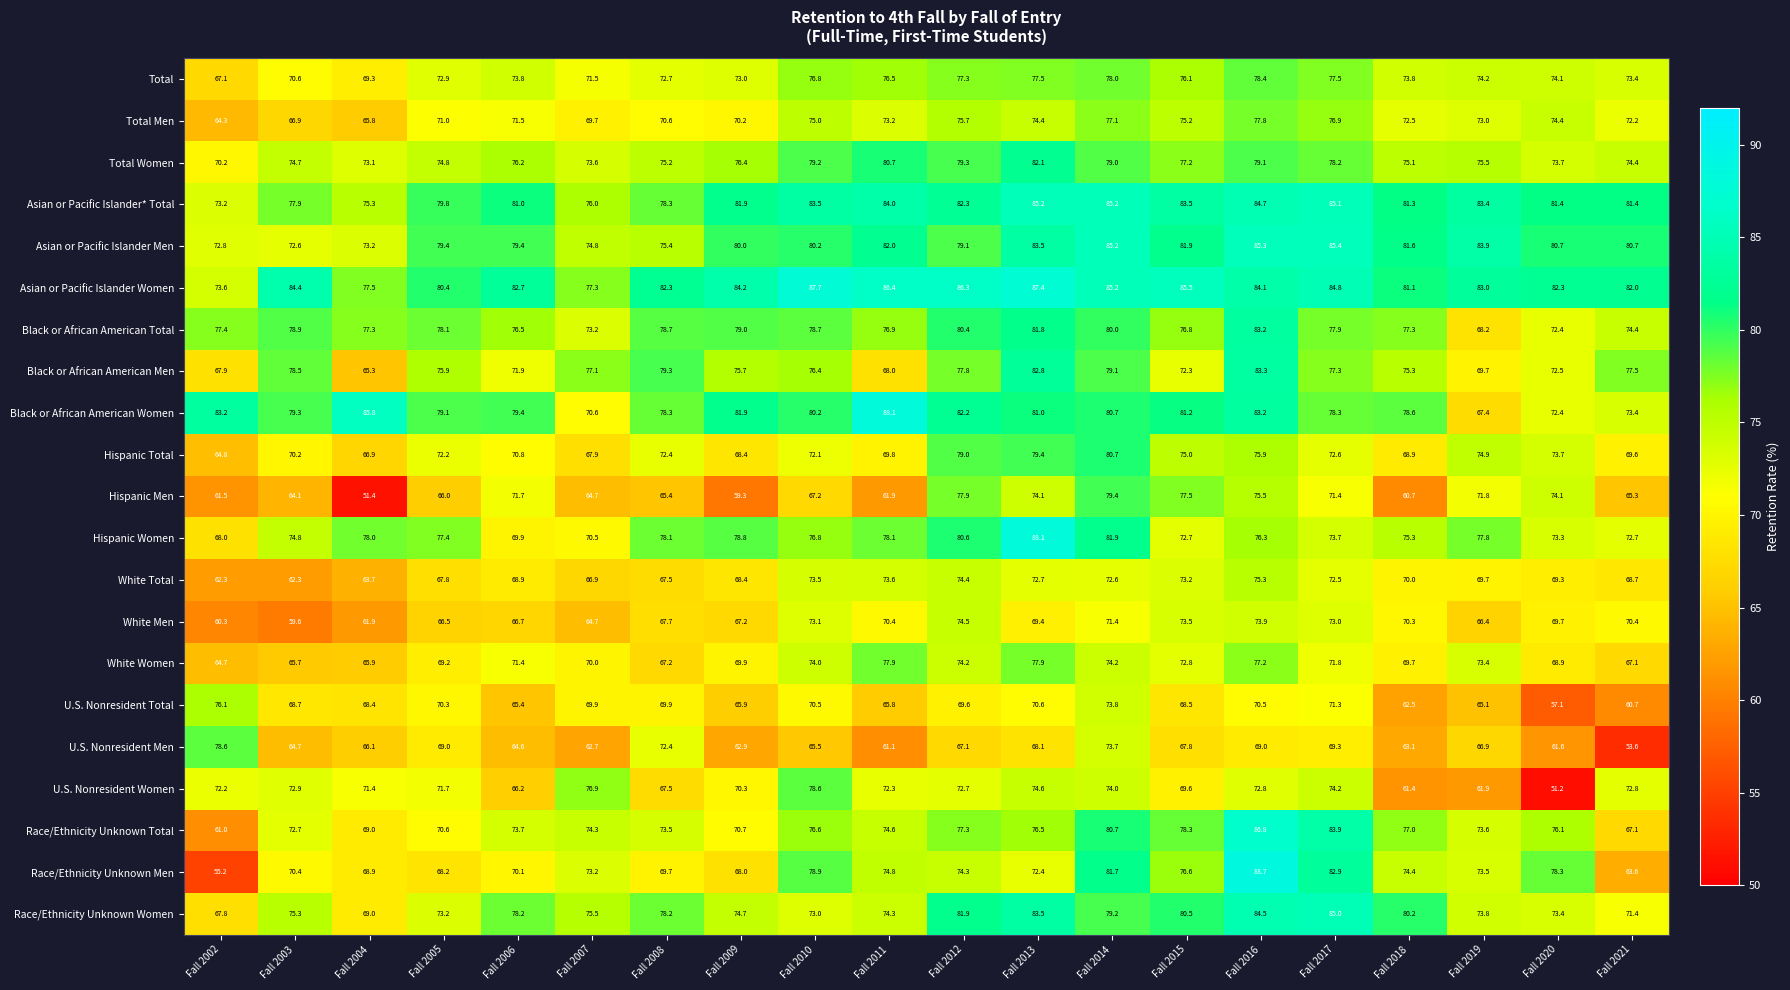

How many categories are shown in the chart?

20